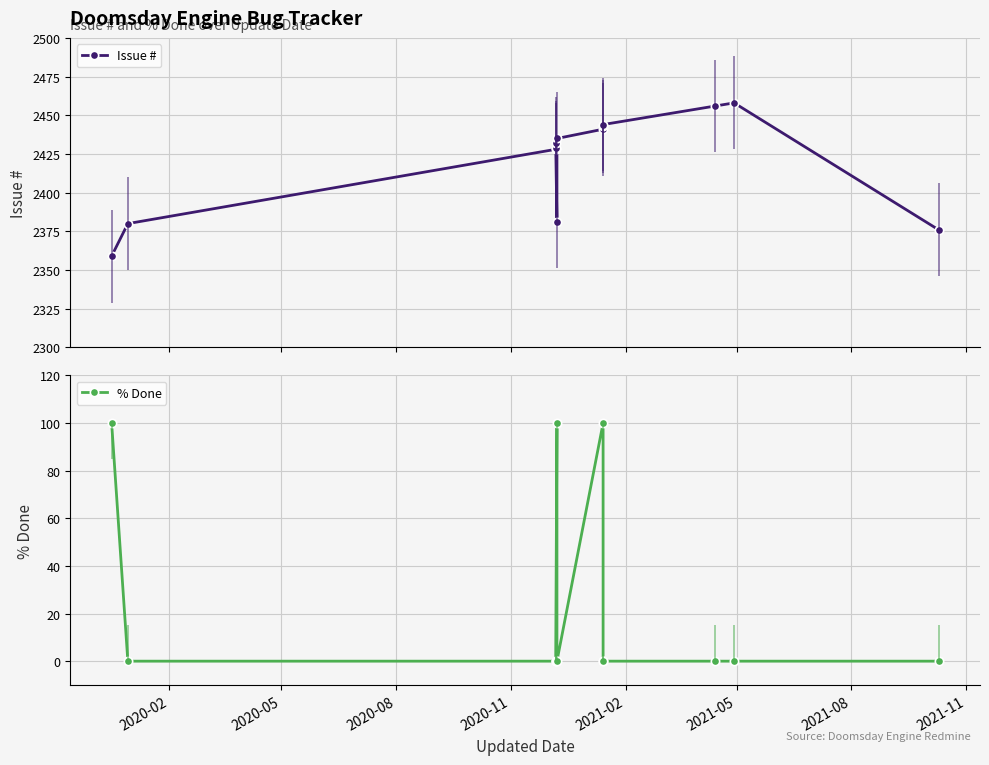

Where is Issue # nearest to the value 2408?

2020-08